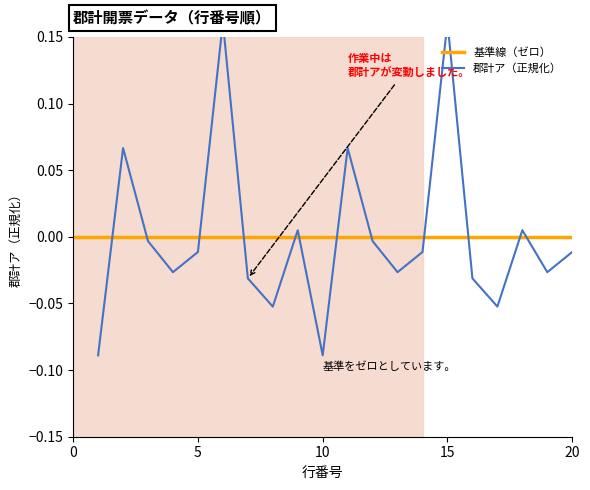

Is this an area chart (filled region under the line)?

No